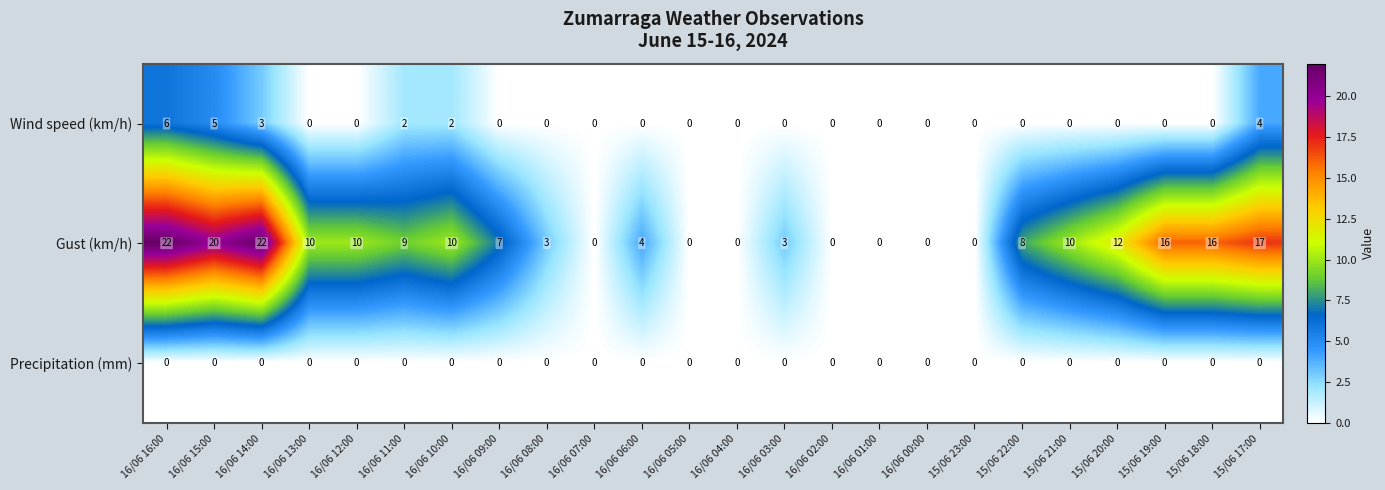

Which series has the widest spread of values?

Gust (km/h)